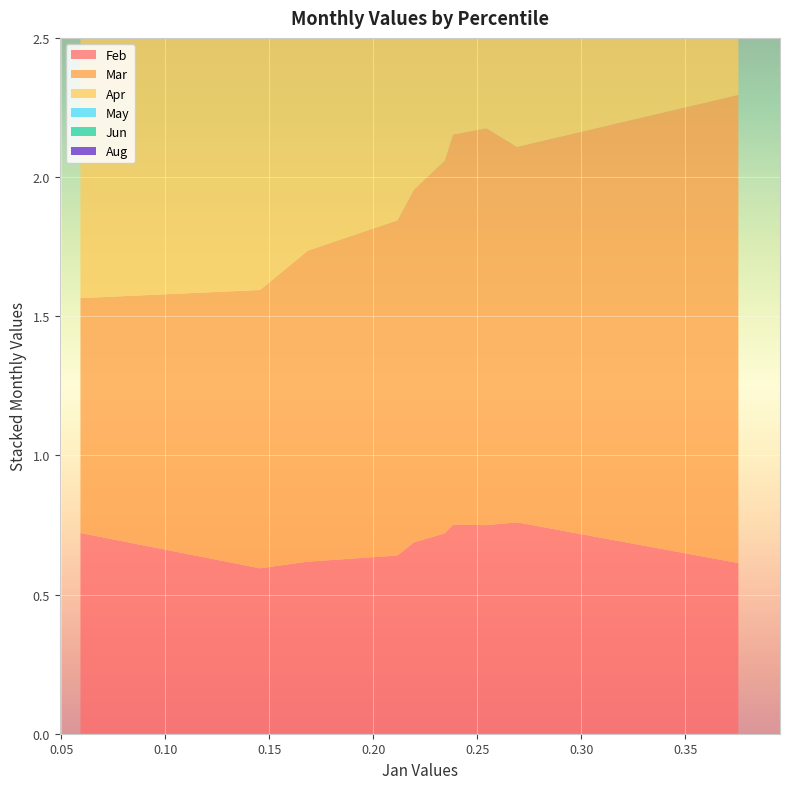

Reading left to right, what are all the values shown in this chart?

Feb: pct05=0.7	pct15=0.6	pct25=0.6	pct35=0.6	pct45=0.7	pct55=0.7	pct65=0.8	pct75=0.7	pct85=0.8	pct95=0.6
Mar: pct05=0.8	pct15=1.0	pct25=1.1	pct35=1.2	pct45=1.3	pct55=1.3	pct65=1.4	pct75=1.4	pct85=1.3	pct95=1.7
Apr: pct05=1.0	pct15=1.1	pct25=1.2	pct35=1.2	pct45=1.2	pct55=1.2	pct65=1.2	pct75=1.3	pct85=1.3	pct95=1.3
May: pct05=0.6	pct15=0.7	pct25=0.7	pct35=0.8	pct45=0.8	pct55=0.8	pct65=0.8	pct75=0.8	pct85=0.8	pct95=0.8
Jun: pct05=1.0	pct15=1.0	pct25=1.0	pct35=1.0	pct45=1.1	pct55=1.1	pct65=1.1	pct75=1.2	pct85=1.2	pct95=1.4
Aug: pct05=0.5	pct15=0.7	pct25=0.7	pct35=0.7	pct45=0.7	pct55=0.7	pct65=0.7	pct75=0.7	pct85=0.7	pct95=0.7